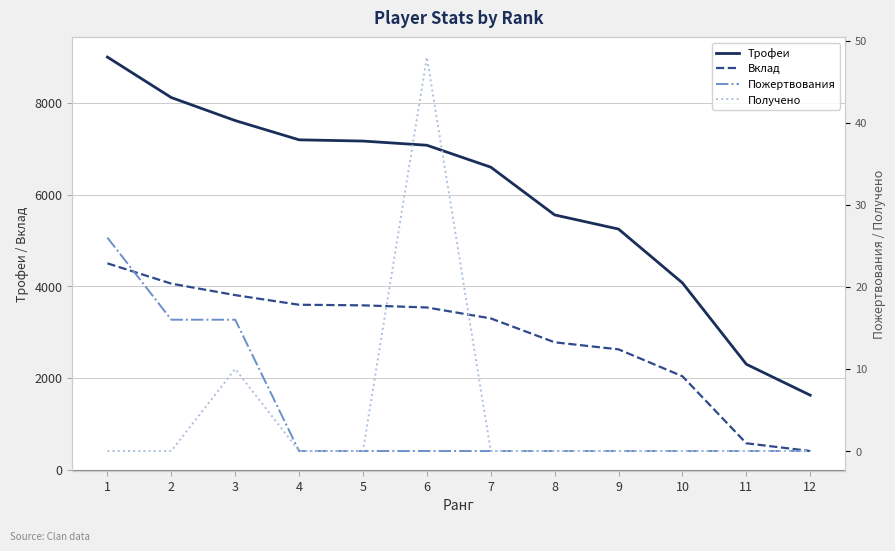

List the series in order of their peak value, highest first.

Трофеи, Вклад, Получено, Пожертвования